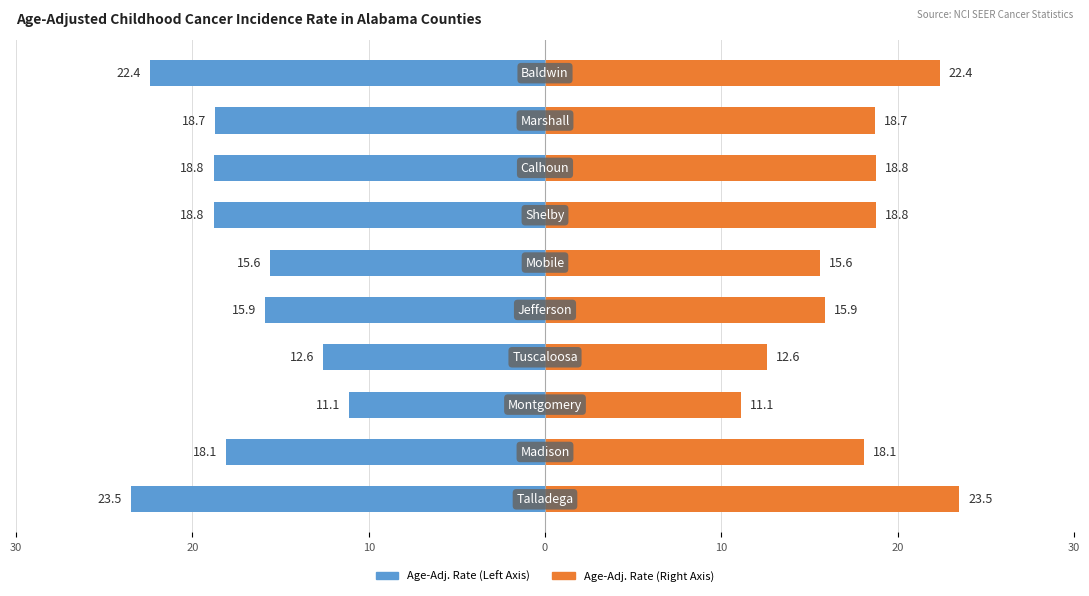

How many distinct data groups are displayed?

2